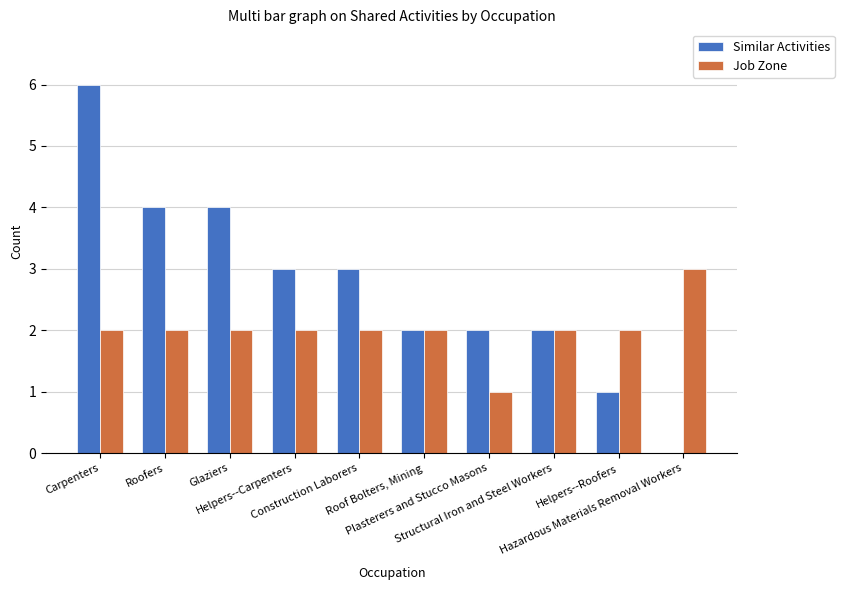

What is the maximum value for Job Zone?

3